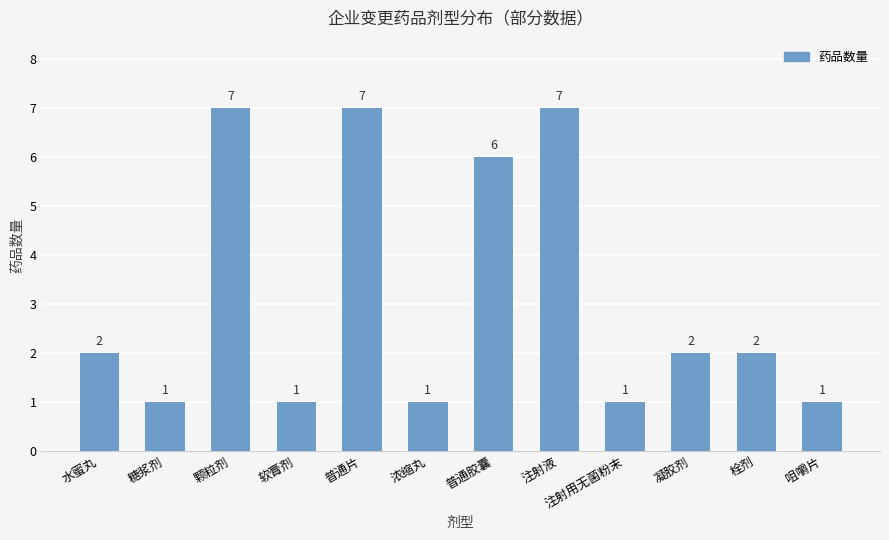

What is the value of the 2nd bar from the left?

1